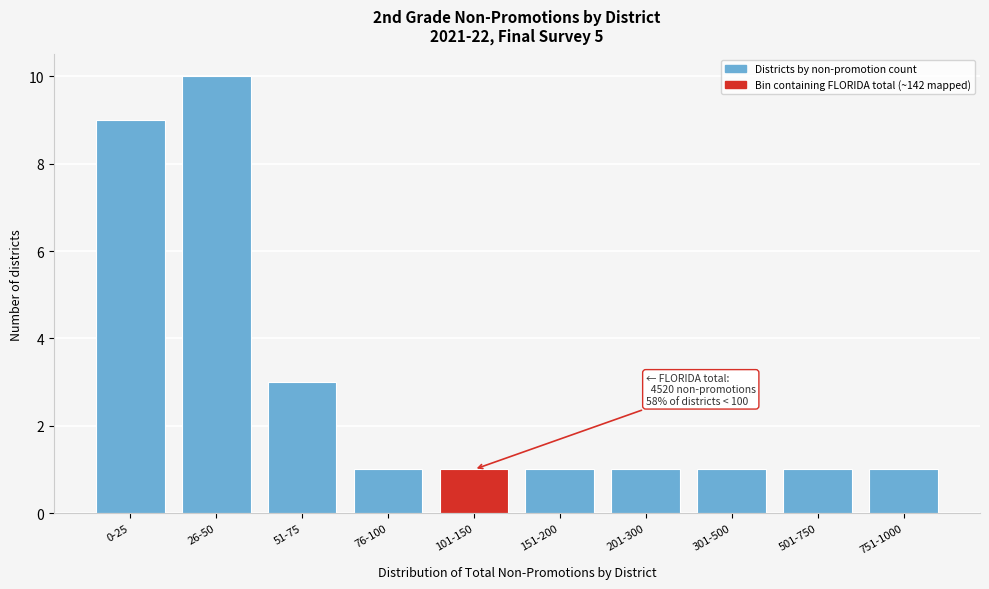

Reading left to right, extract all data points from this chart.

9	10	3	1	1	1	1	1	1	1